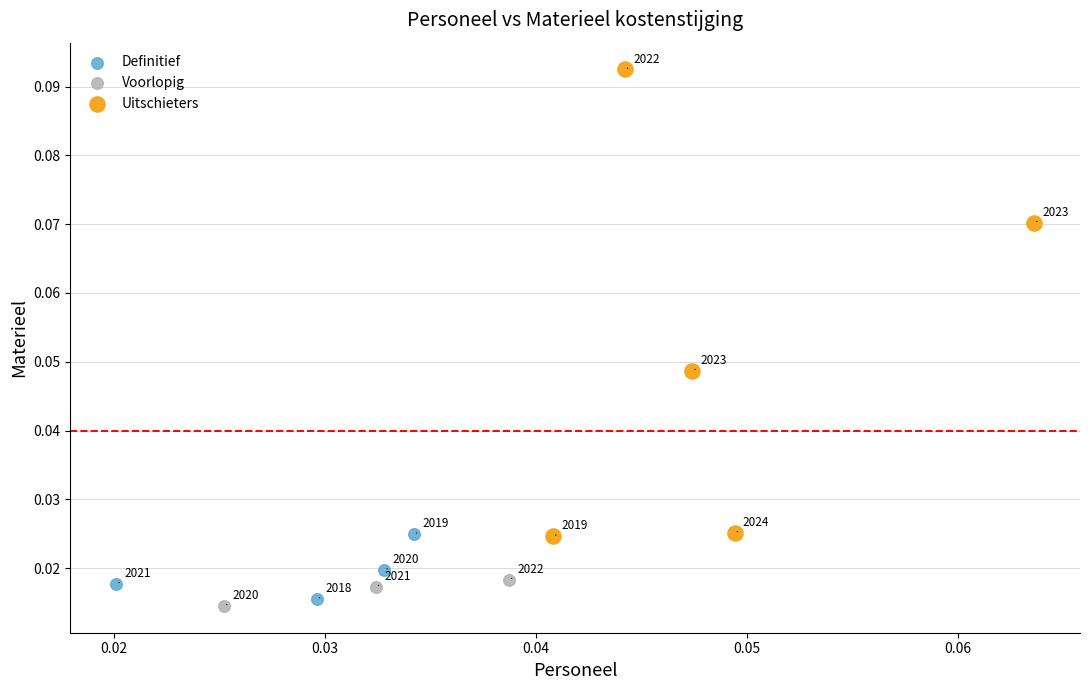

Which series contains the highest Y value?

Uitschieters